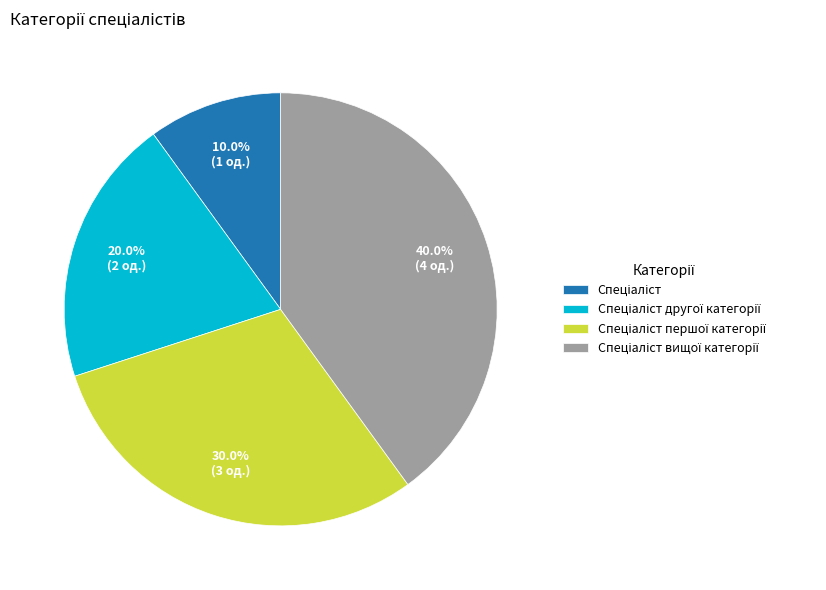

Does any single category account for the majority?

No